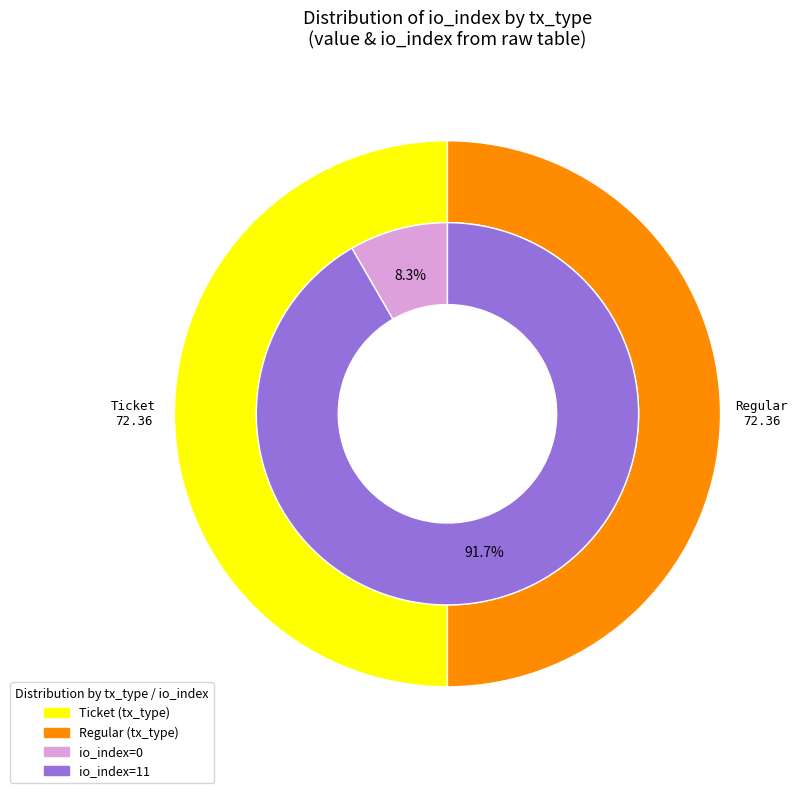

How many slices are in this pie chart?

2